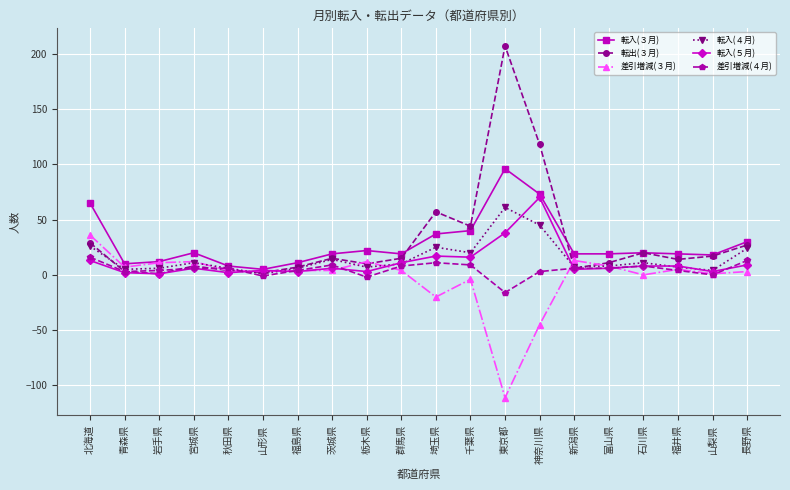

What is the value of the 転出(３月) point at the 11th from the left?

57